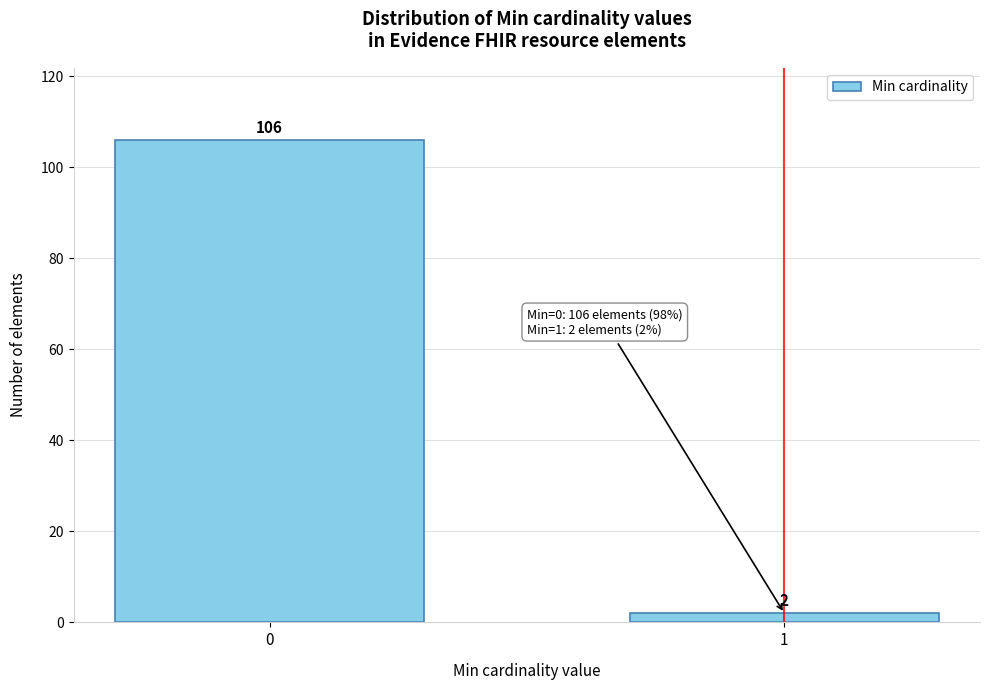

Reading right to left, list all the values displayed in this chart.

2	106